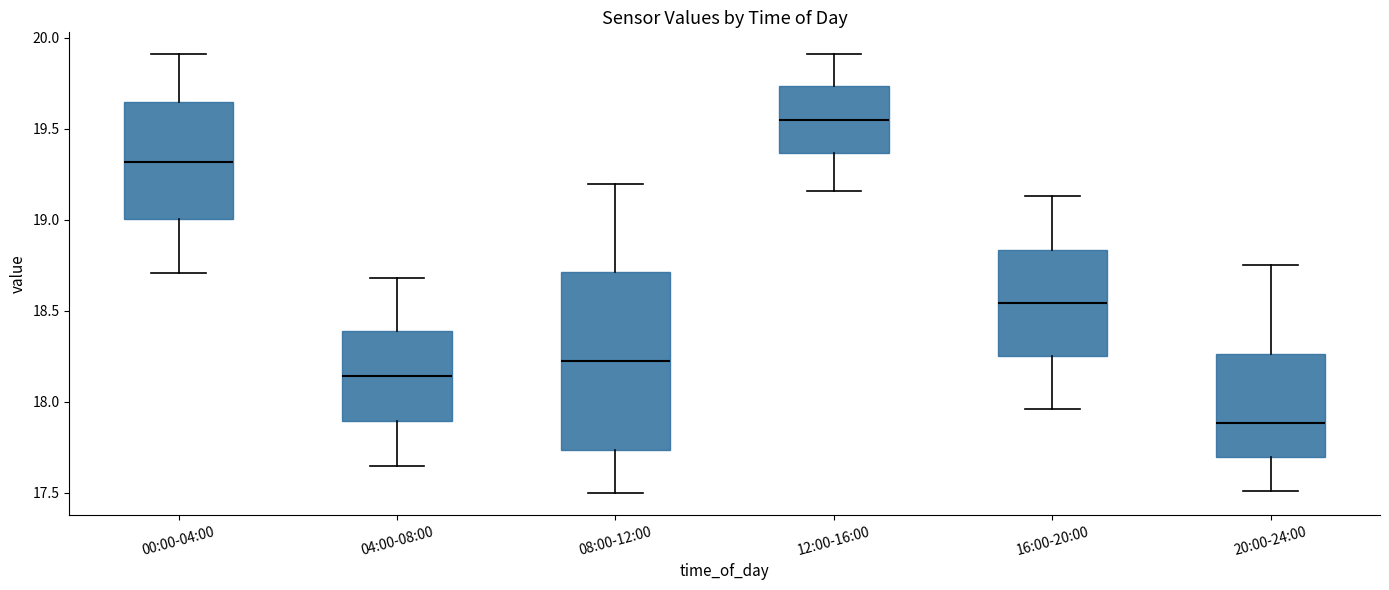

Reading left to right, read every box against the y-axis: the position of its median line, the range the box covers, and the ends of its whiskers. The values are not printed on the chart, so give them approximately, as read against the axis.

00:00-04:00: median 19.30, box 19.00 to 19.65, whiskers 18.70 to 19.90
04:00-08:00: median 18.15, box 17.90 to 18.40, whiskers 17.65 to 18.70
08:00-12:00: median 18.25, box 17.75 to 18.70, whiskers 17.50 to 19.20
12:00-16:00: median 19.55, box 19.35 to 19.75, whiskers 19.15 to 19.90
16:00-20:00: median 18.55, box 18.25 to 18.85, whiskers 17.95 to 19.15
20:00-24:00: median 17.90, box 17.70 to 18.25, whiskers 17.50 to 18.75